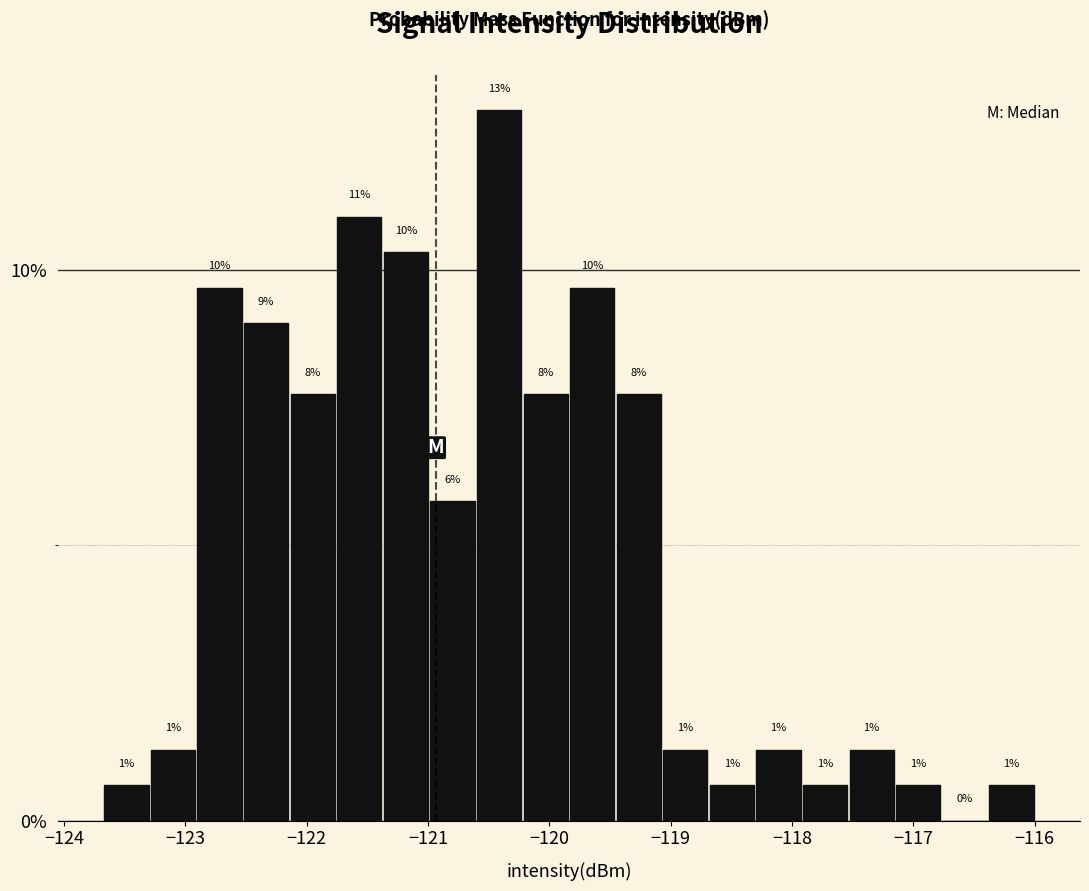

Read against the x-axis, roughly where is the centre of the tallest bar?

-120.4